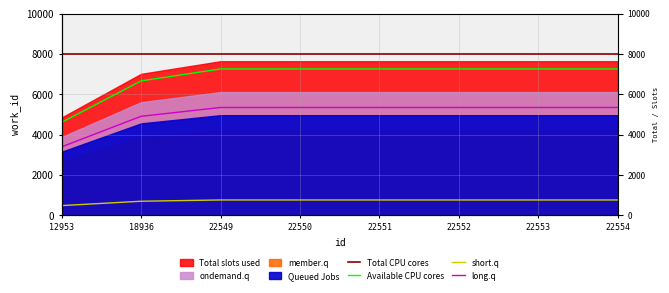

The value of Available CPU cores at 12953 is 4613.2. True or false?

True